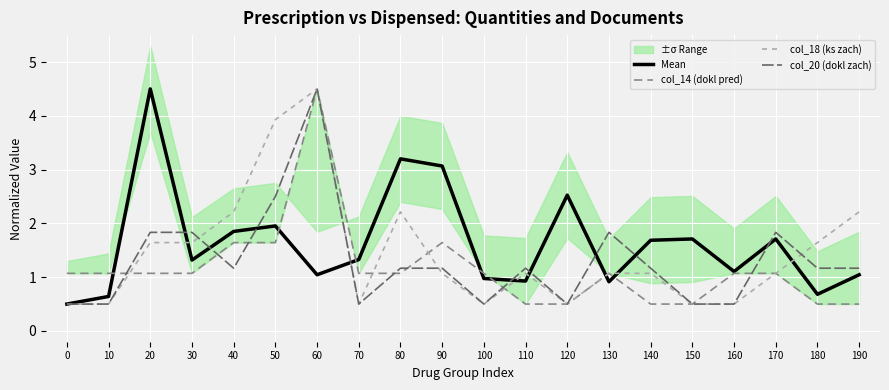

Is this an area chart (filled region under the line)?

No